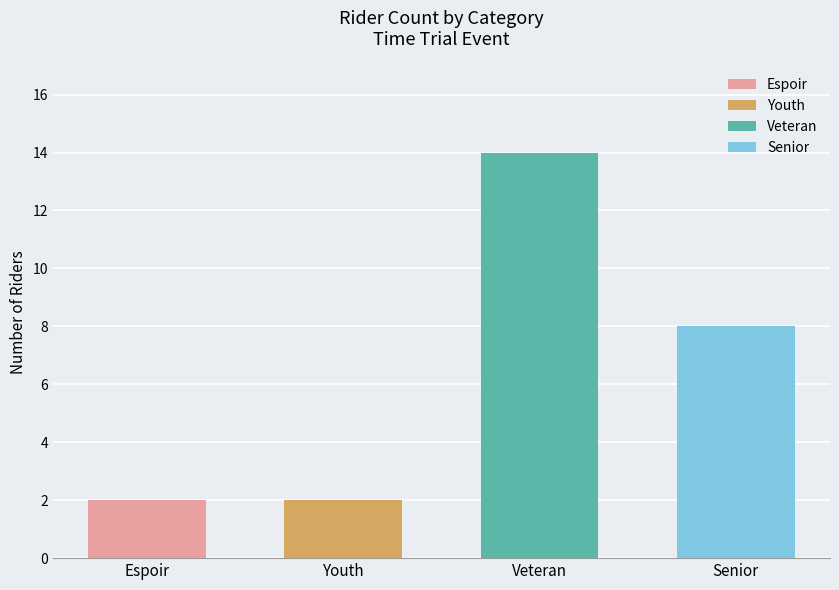

Reading left to right, list all the values displayed in this chart.

2	2	14	8